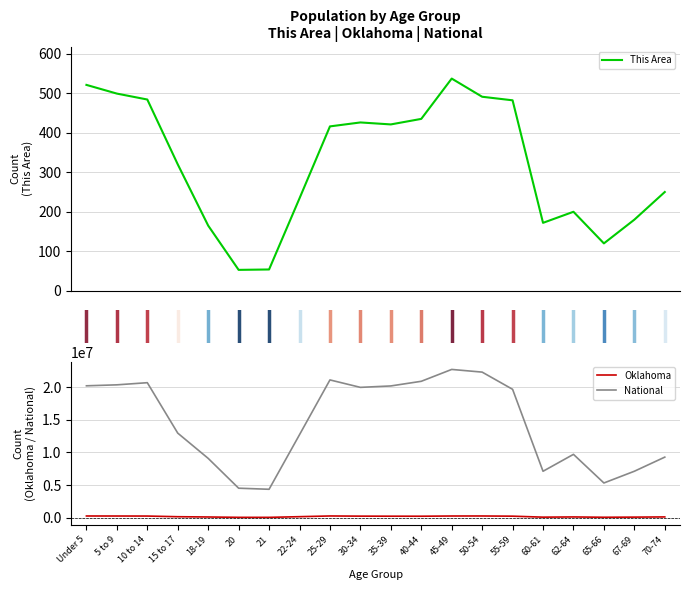

What is the maximum value shown in the chart?

22708591